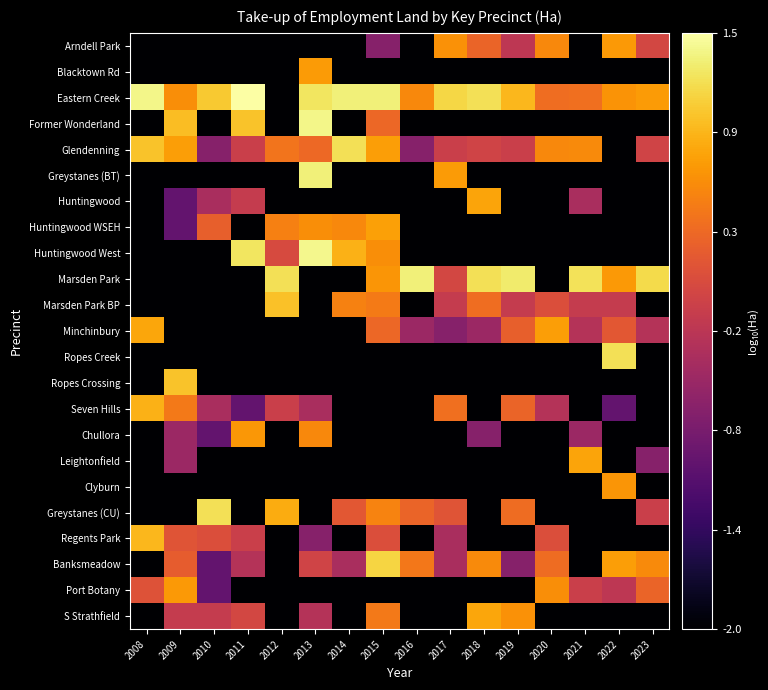

Which series has the largest total across all categories?

Eastern Creek